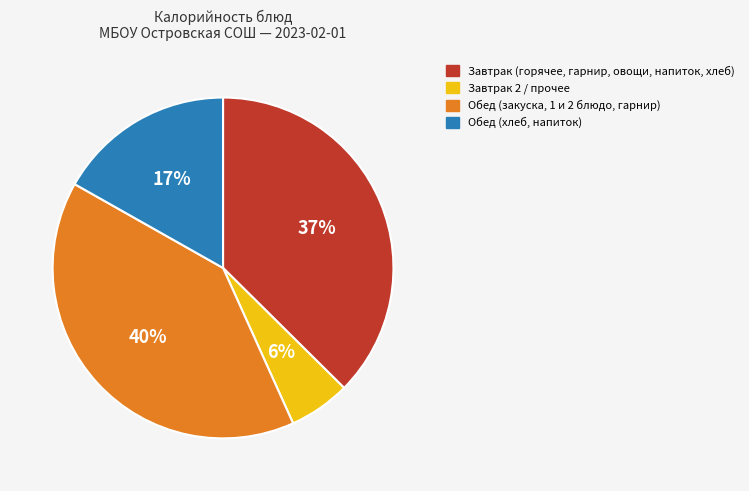

Between Завтрак (горячее, гарнир, овощи, напиток, хлеб) and Завтрак 2 / прочее, which is larger?

Завтрак (горячее, гарнир, овощи, напиток, хлеб)